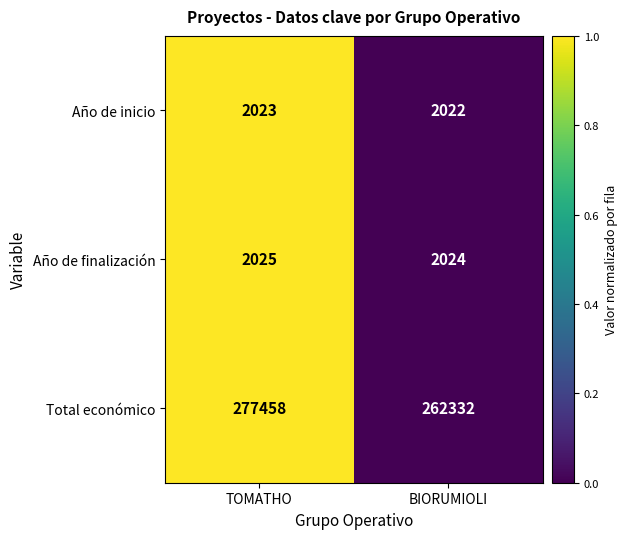

What is the sum of all Total económico values?

539790